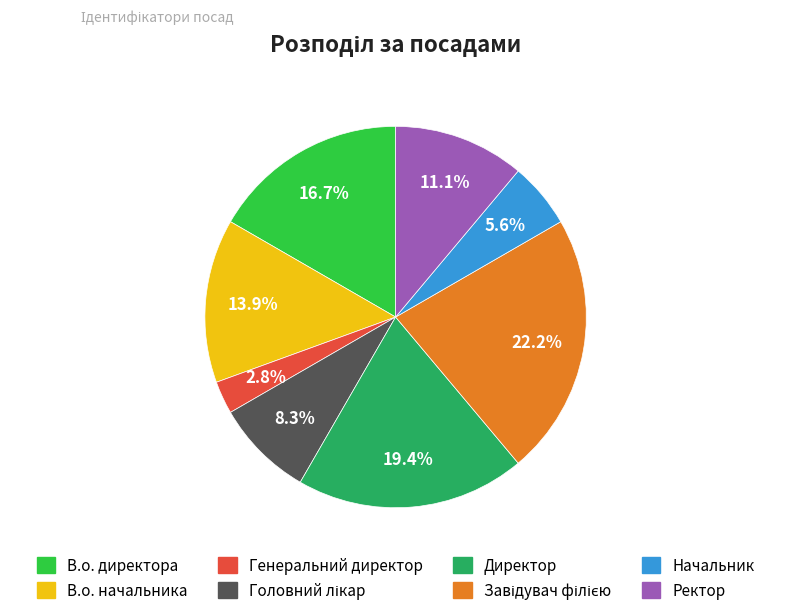

What portion of the pie excludes Генеральний директор?

97.2%